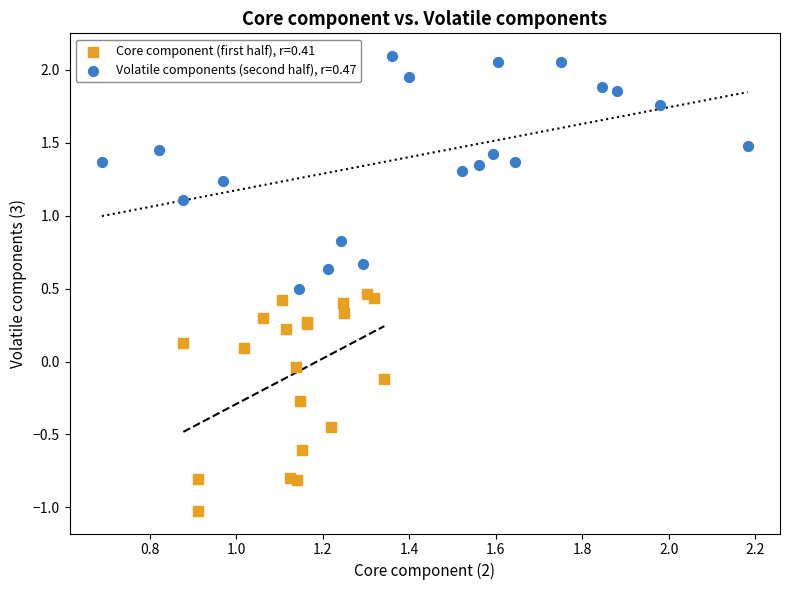

Which series reaches the maximum Y coordinate?

Volatile components (second half), r=0.47